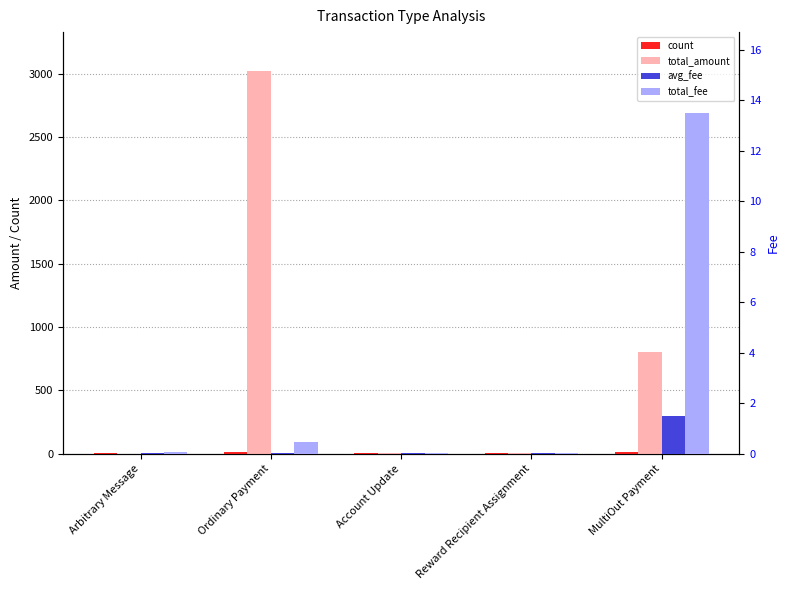

Does the chart contain any negative values?

No